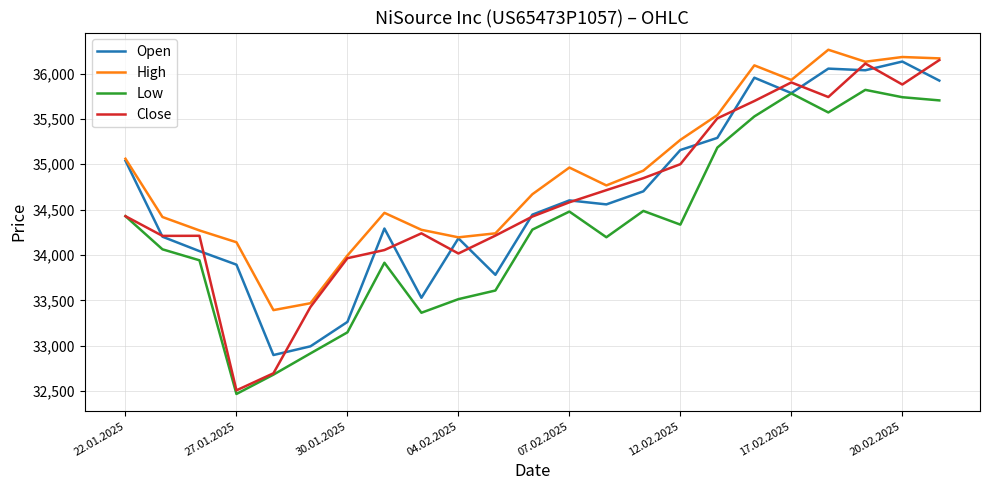

What is the greatest value displayed?

36262